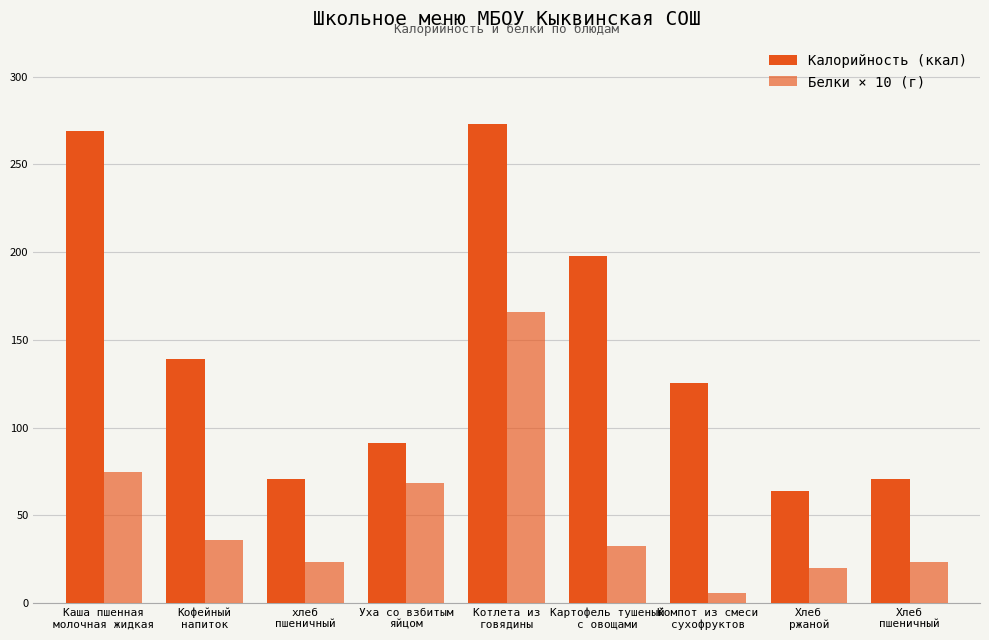

Between Уха со взбитым
яйцом and Хлеб
пшеничный, which series saw the biggest shift?

Белки × 10 (г)